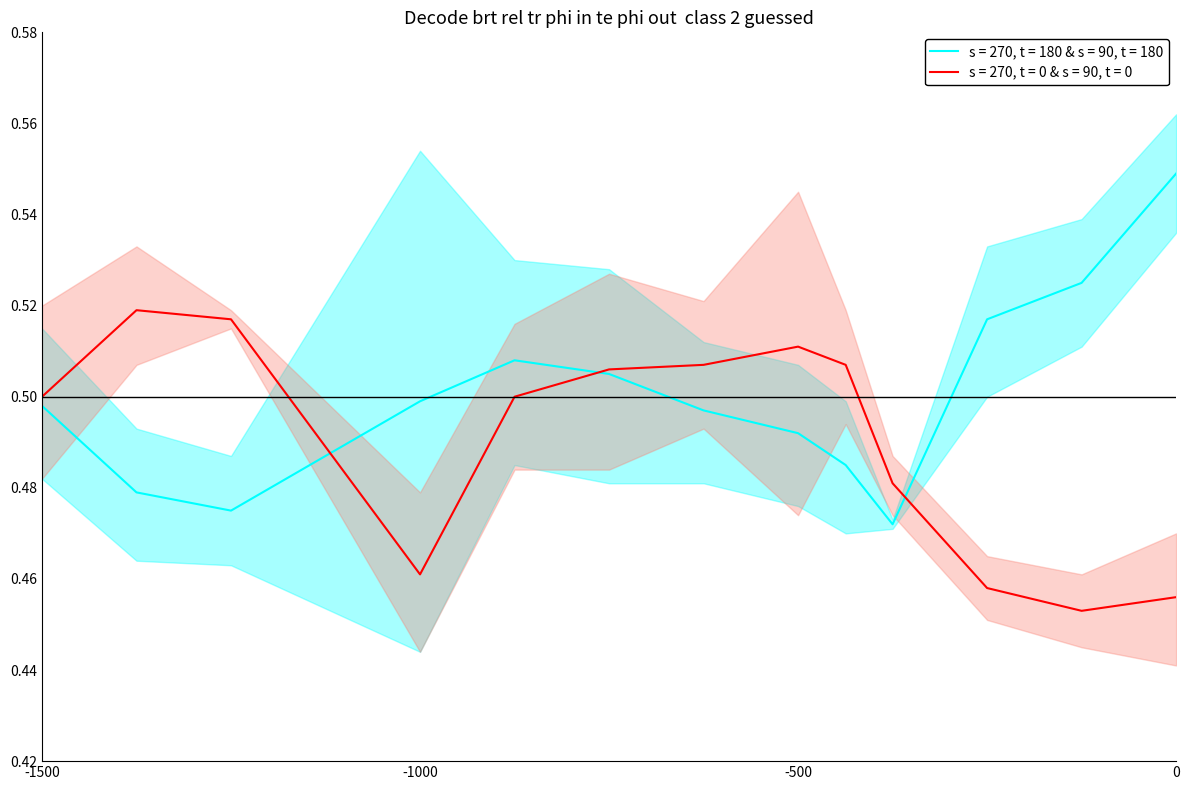

What value does the mid_red series have at 1?

0.5